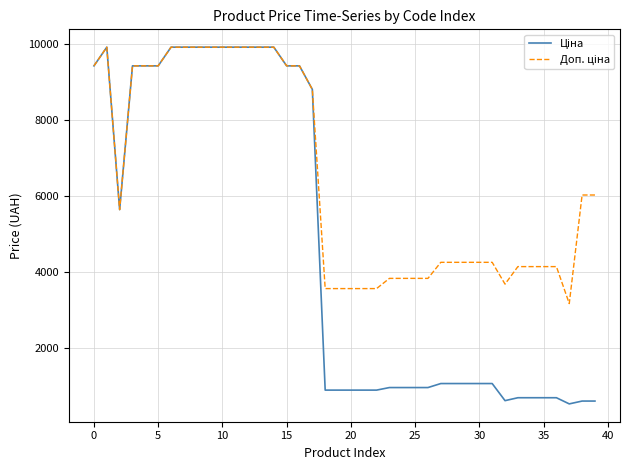

What is the smallest value displayed?

527.7